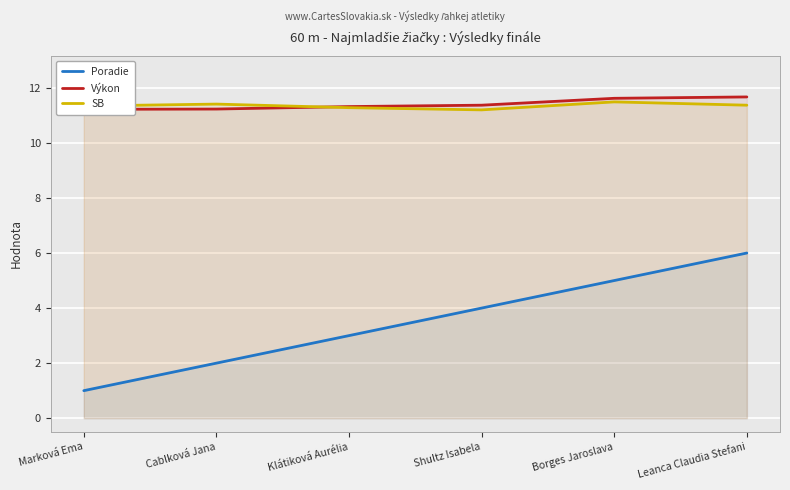

What is the label of the 2nd point from the left?

Cablková Jana